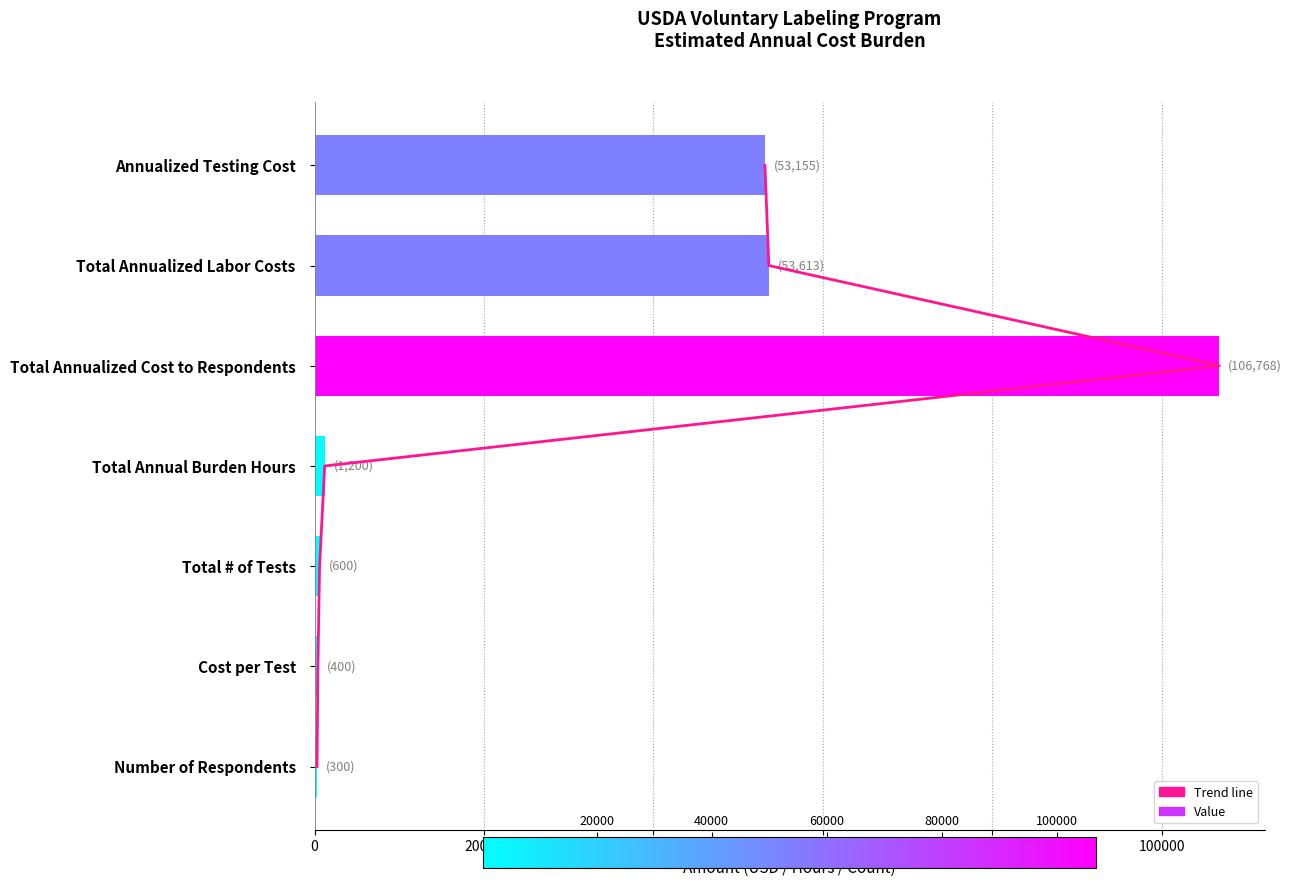

The Trend line series shows 3.4 at 120000. True or false?

False